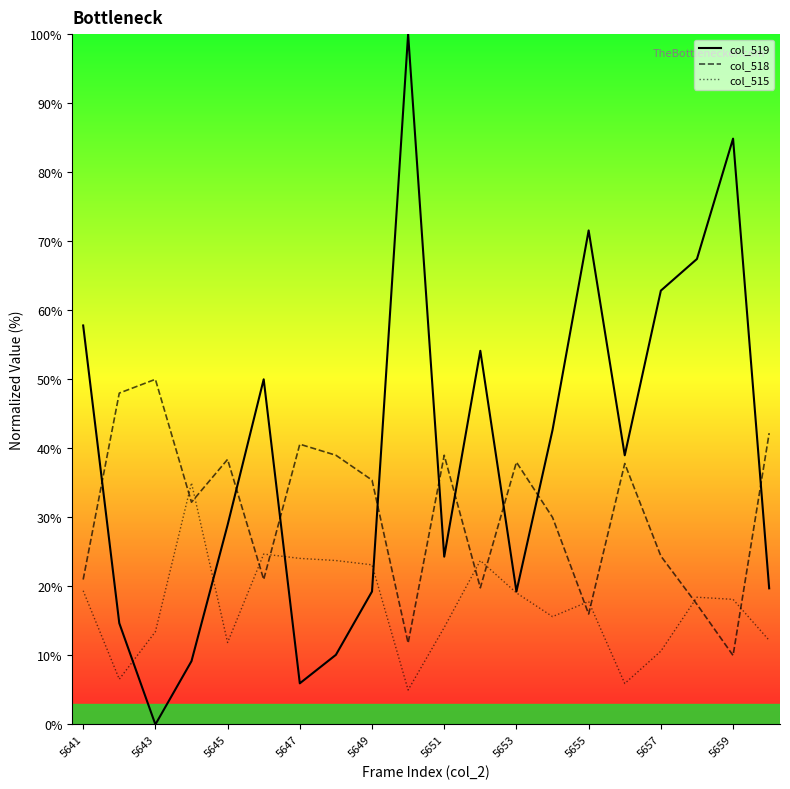

What is the maximum value for col_518?

50.0